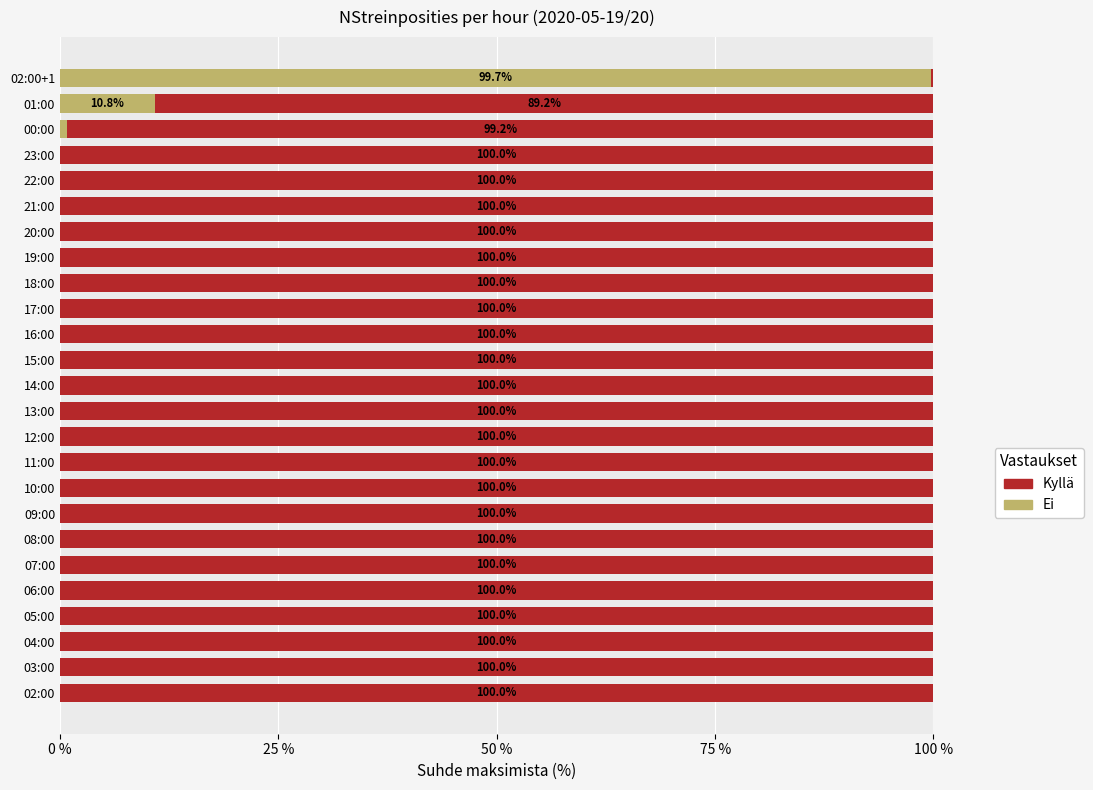

Where is Ei nearest to the value 49?

01:00